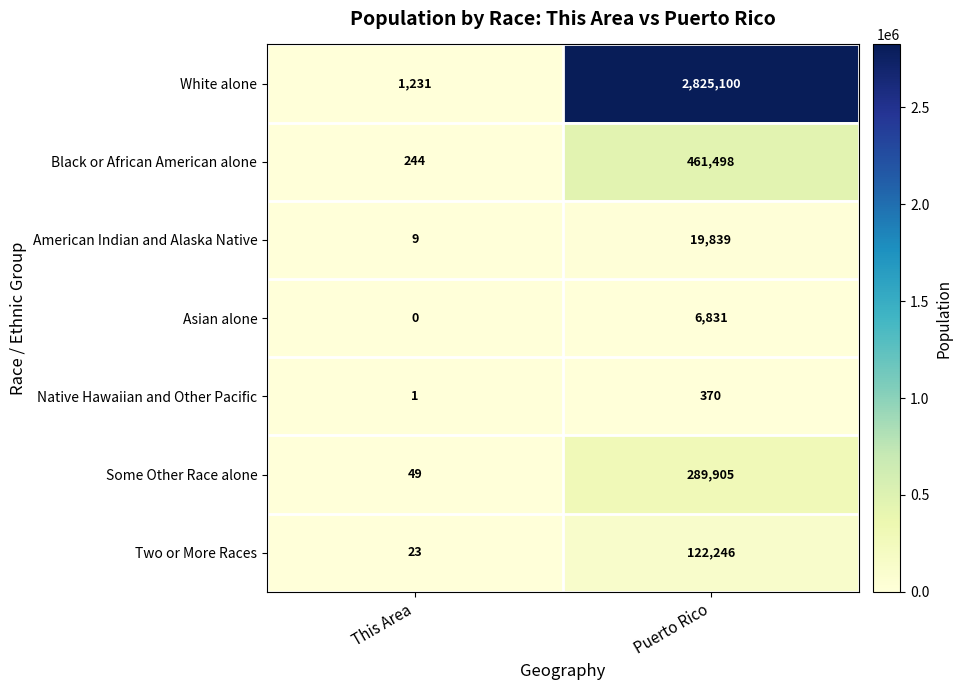

Reading left to right, transcribe all the data shown in this chart.

White alone: 1231	2825100
Black or African American alone: 244	461498
American Indian and Alaska Native: 9	19839
Asian alone: 0	6831
Native Hawaiian and Other Pacific: 1	370
Some Other Race alone: 49	289905
Two or More Races: 23	122246